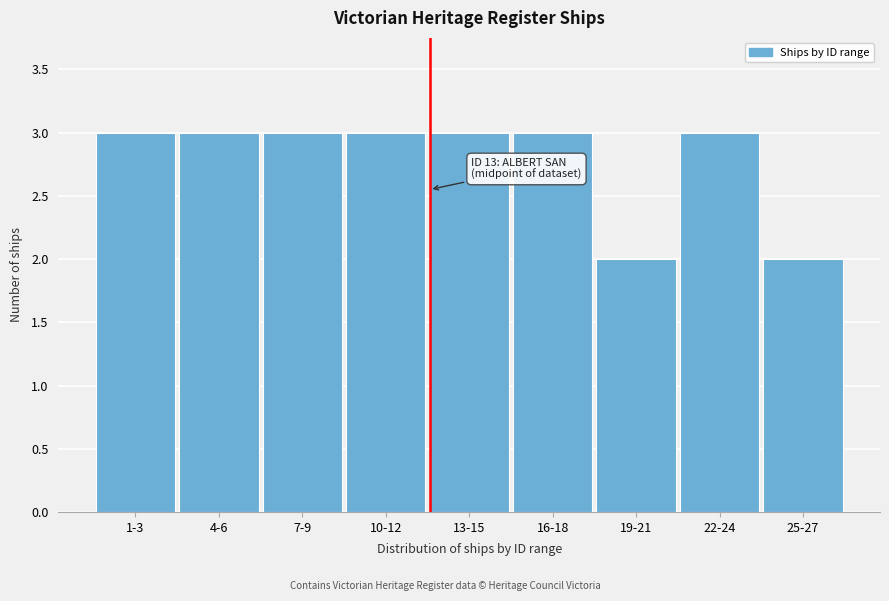

Reading right to left, extract all data points from this chart.

2	3	2	3	3	3	3	3	3